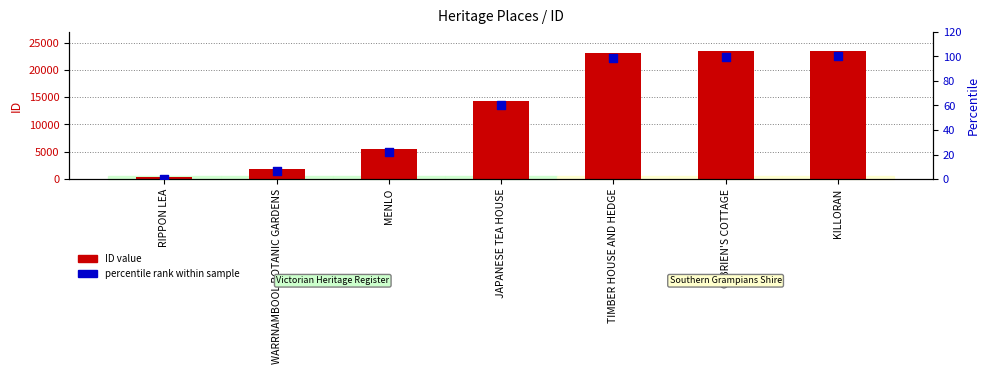

Which series has the widest spread of Y values?

ID value